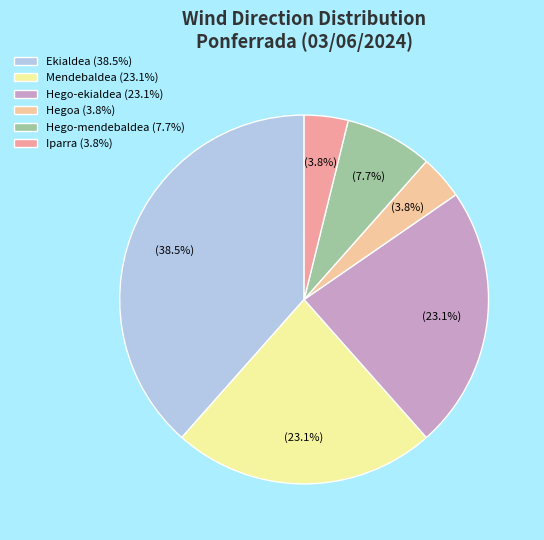

How many slices are in this pie chart?

6